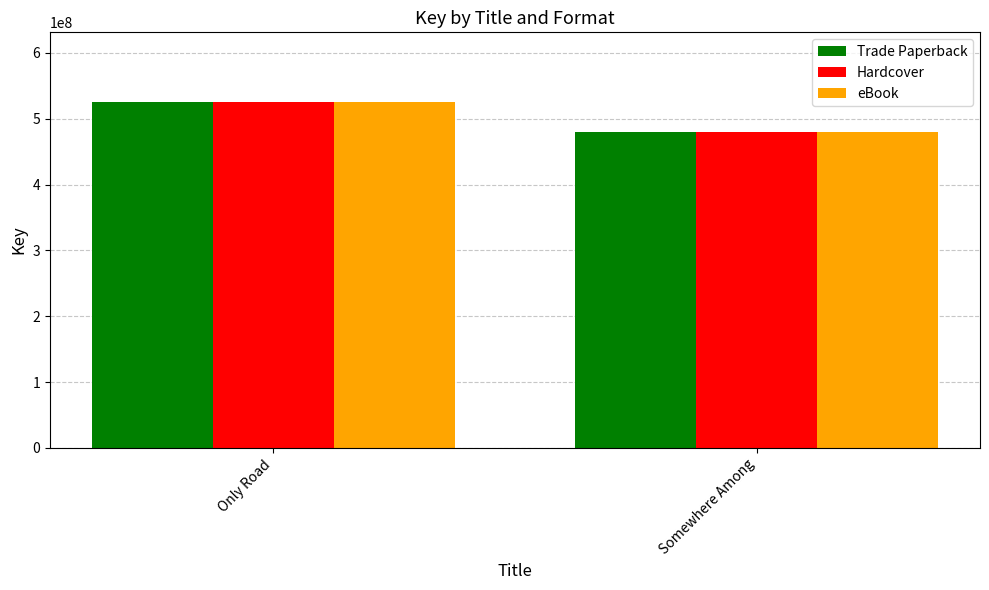

The value of Trade Paperback at Somewhere Among is 480305152. True or false?

True